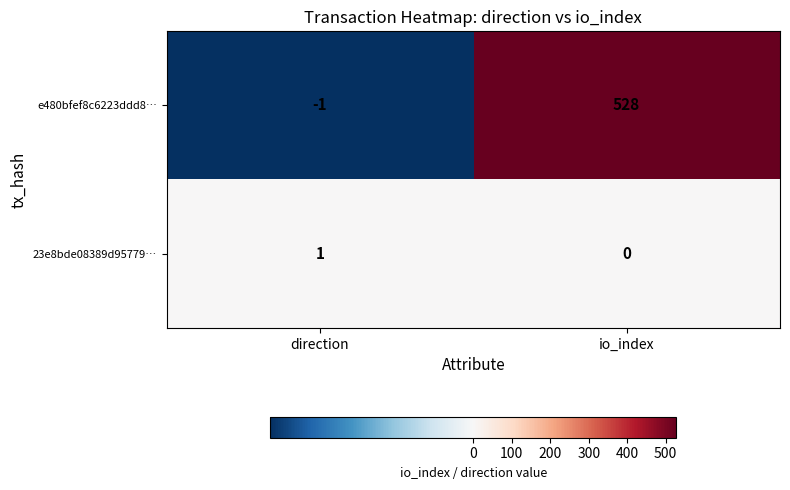

Between direction and io_index, which series saw the biggest shift?

e480bfef8c6223ddd8…